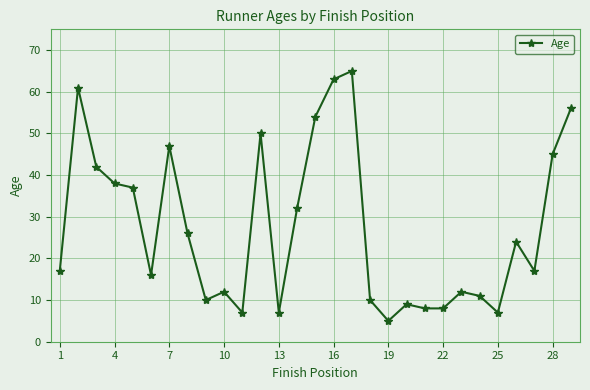

Reading right to left, what are all the values shown in this chart?

56	45	17	24	7	11	12	8	8	9	5	10	65	63	54	32	7	50	7	12	10	26	47	16	37	38	42	61	17